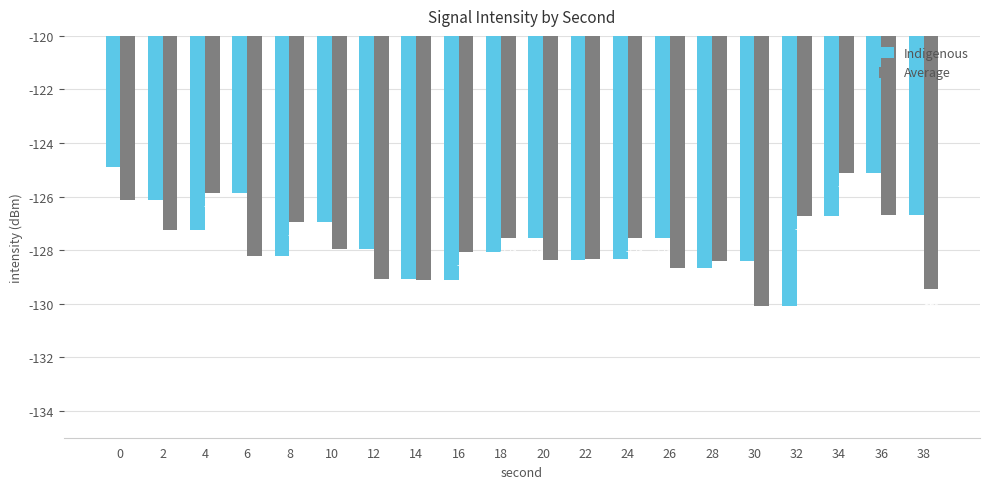

What is the approximate value of Indigenous at 36?

-125.1